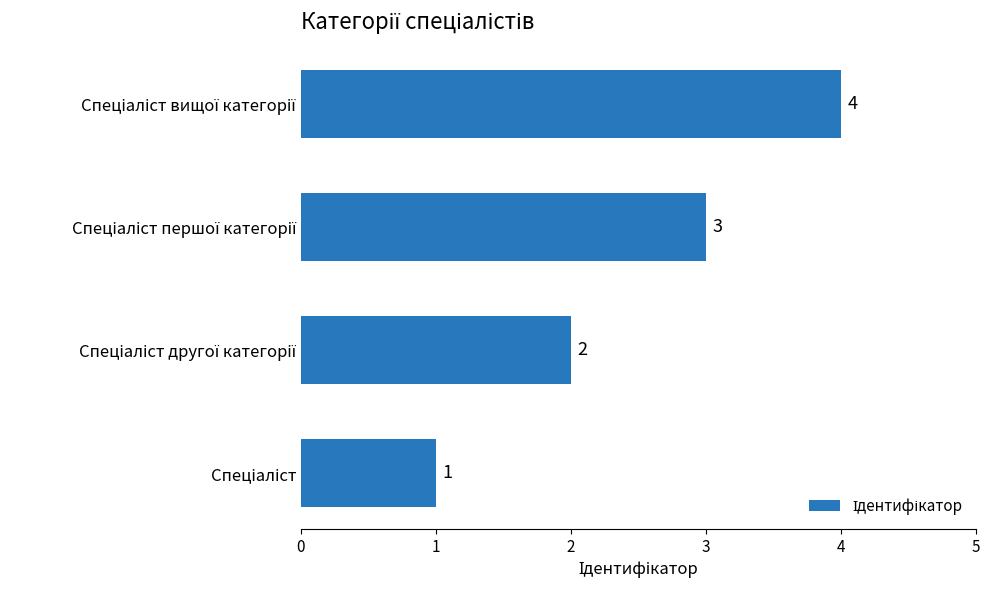

What is the maximum value shown in the chart?

4